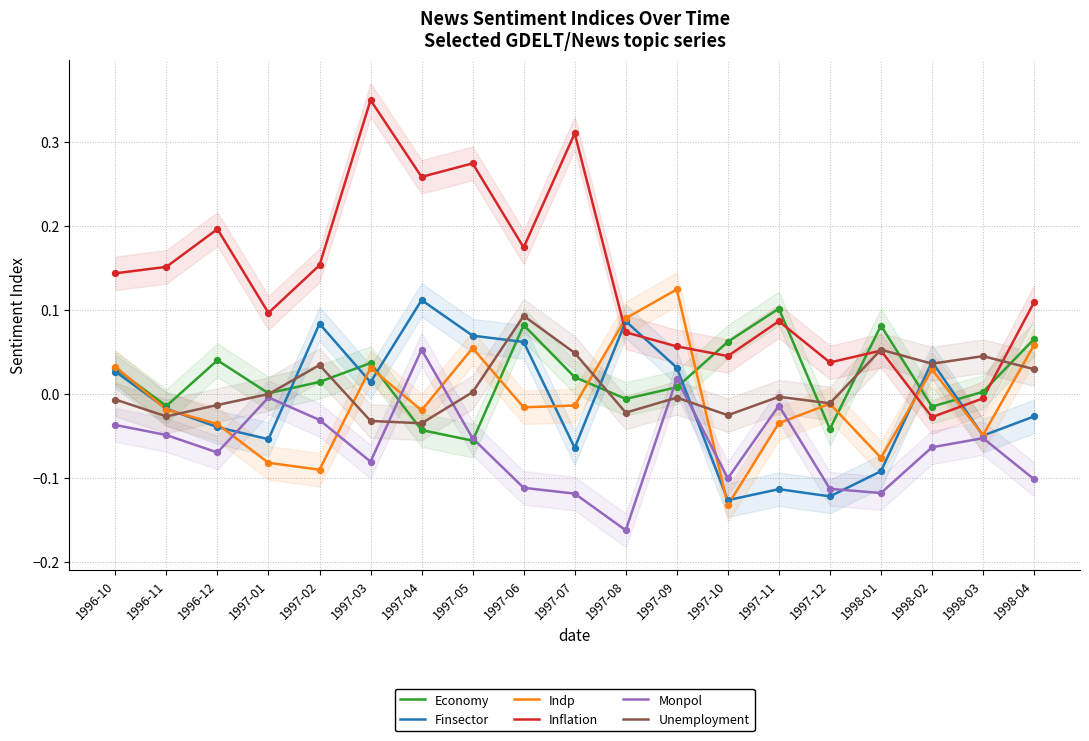

Which series reaches the maximum Y coordinate?

Inflation